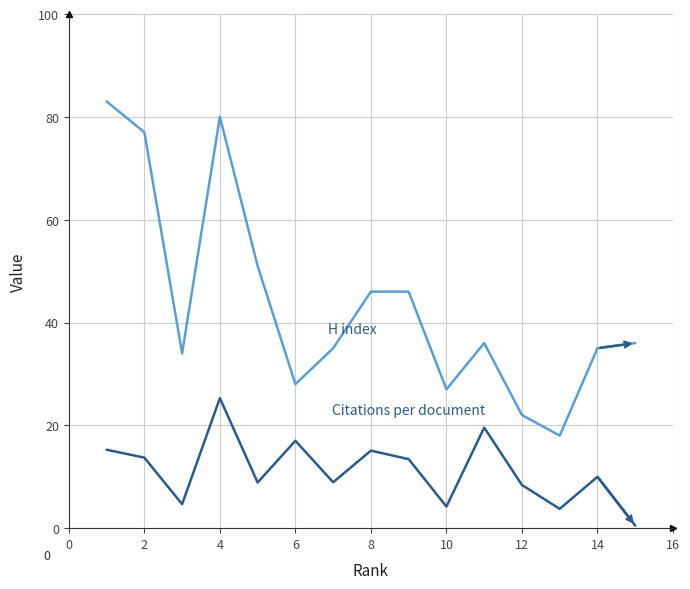

What is the greatest value displayed?

83.0